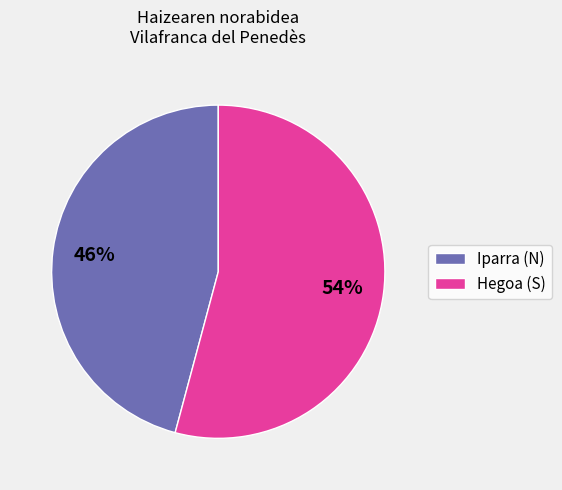

To the nearest percent, what is the average slice percentage?

50%